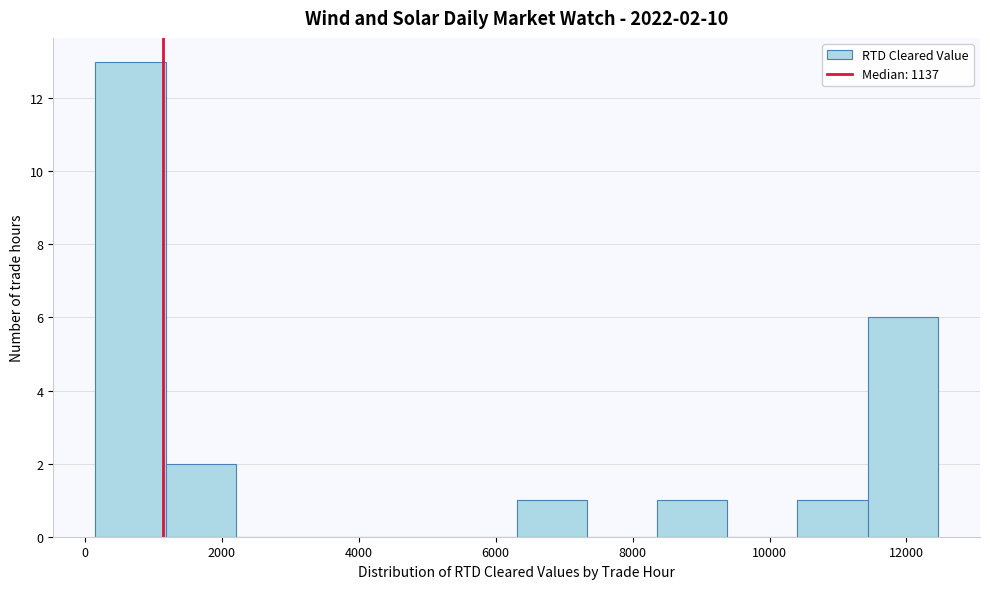

Which range on the x-axis has the tallest bar?

200 to 1200